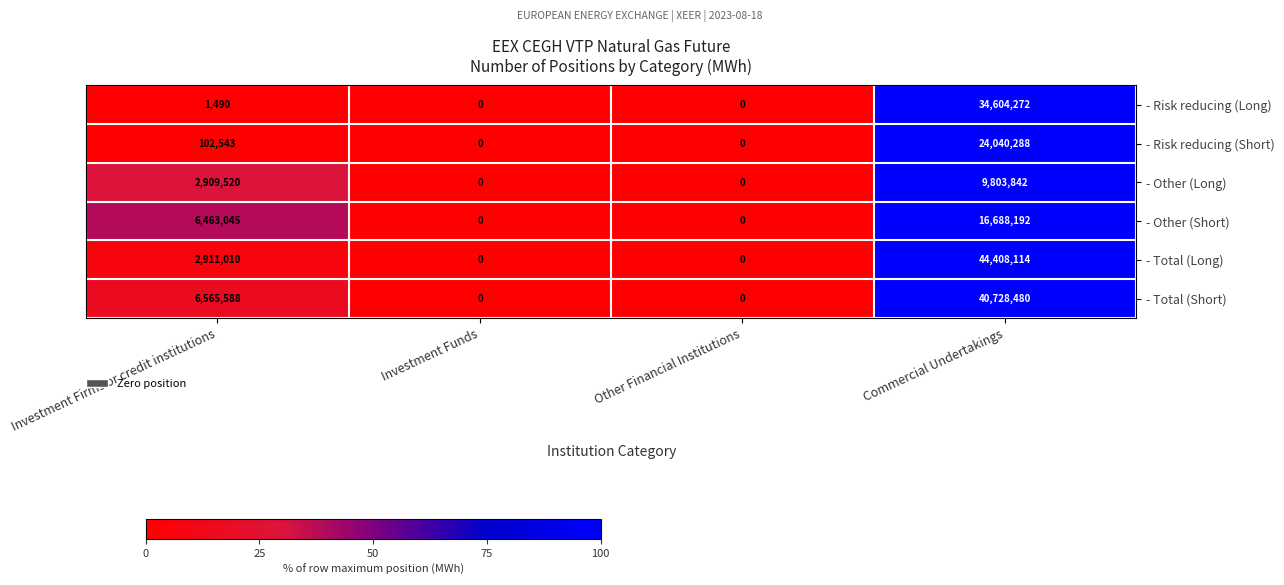

At which category does the chart reach its peak across all series?

Commercial Undertakings